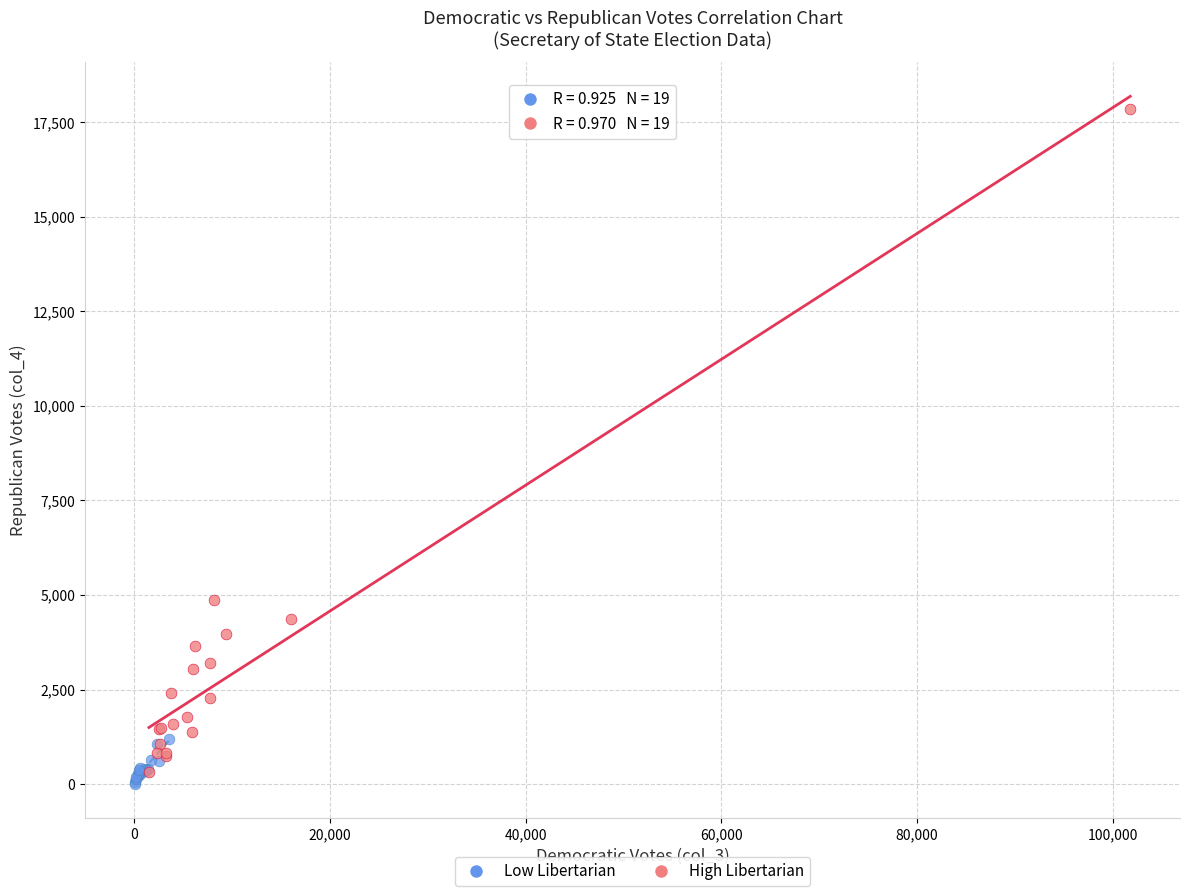

What are all the series names shown in the legend?

Low Libertarian, High Libertarian